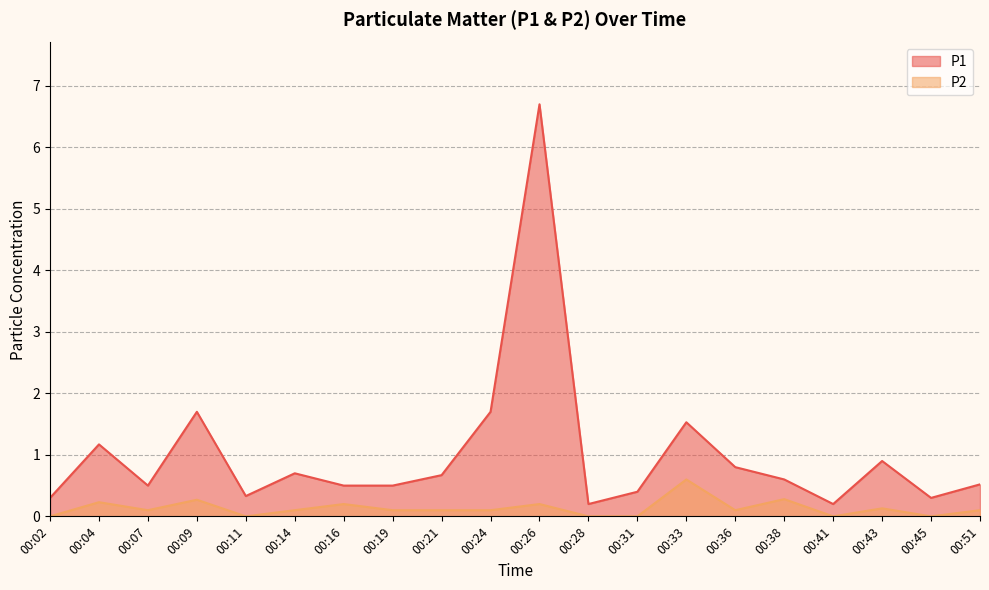

At which category does P1 reach its first local peak?

00:04